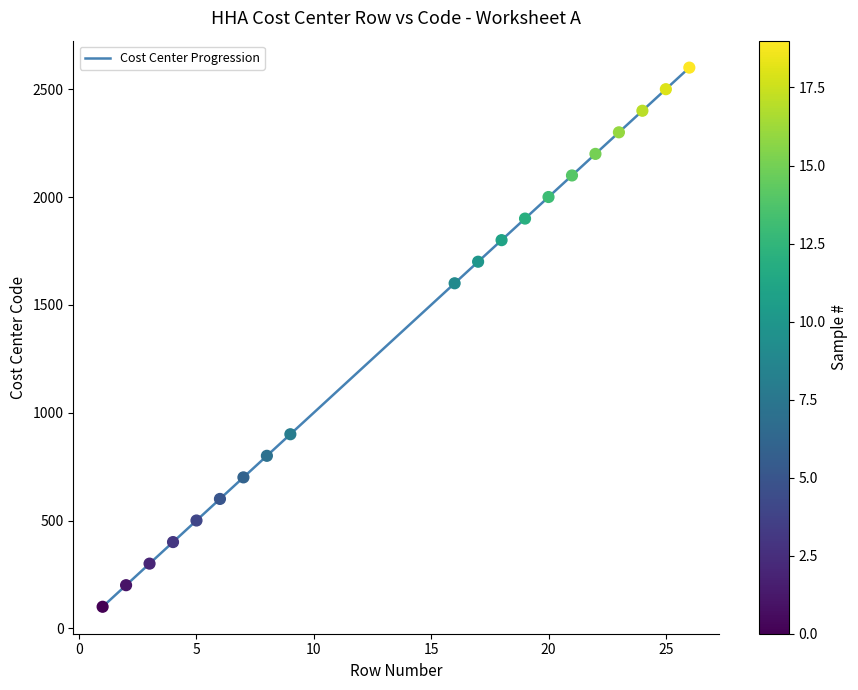

What is the smallest value displayed?

100